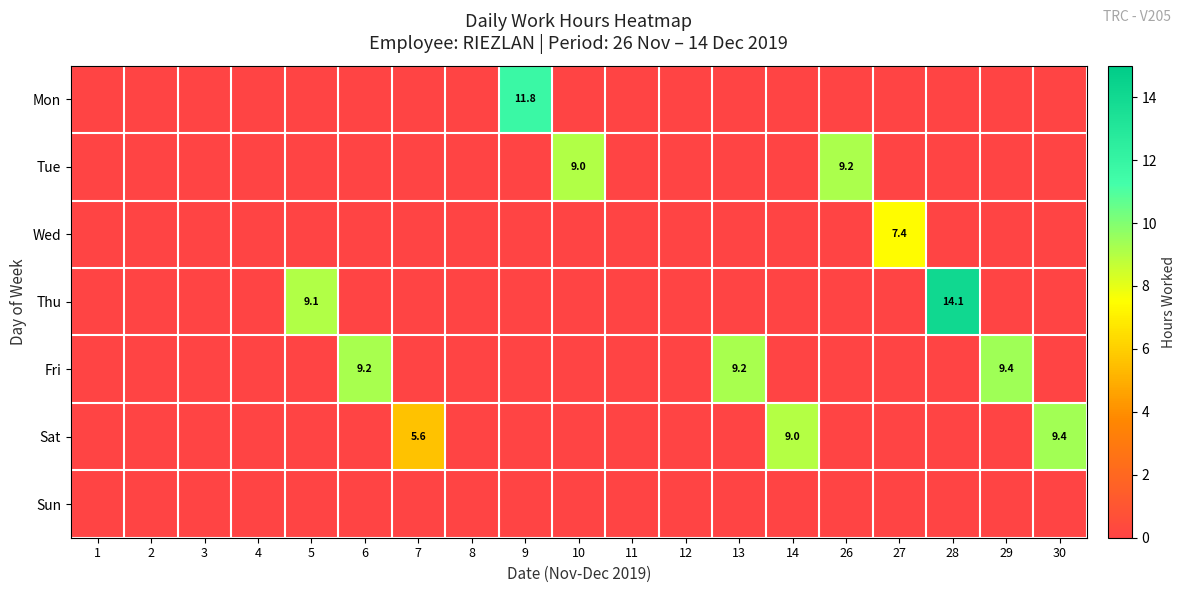

At 8, list the series in order from largest to smallest.

row_0, row_1, row_2, row_3, row_4, row_5, row_6